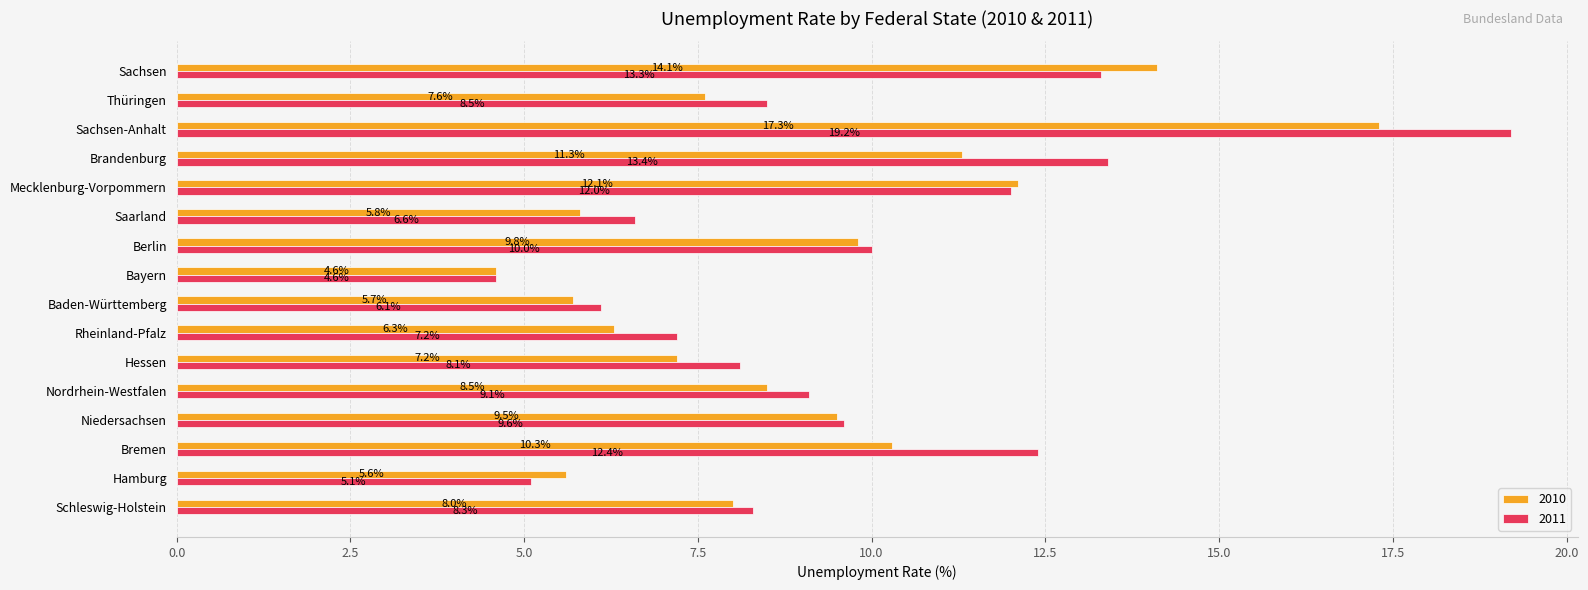

How many series are shown in this chart?

2